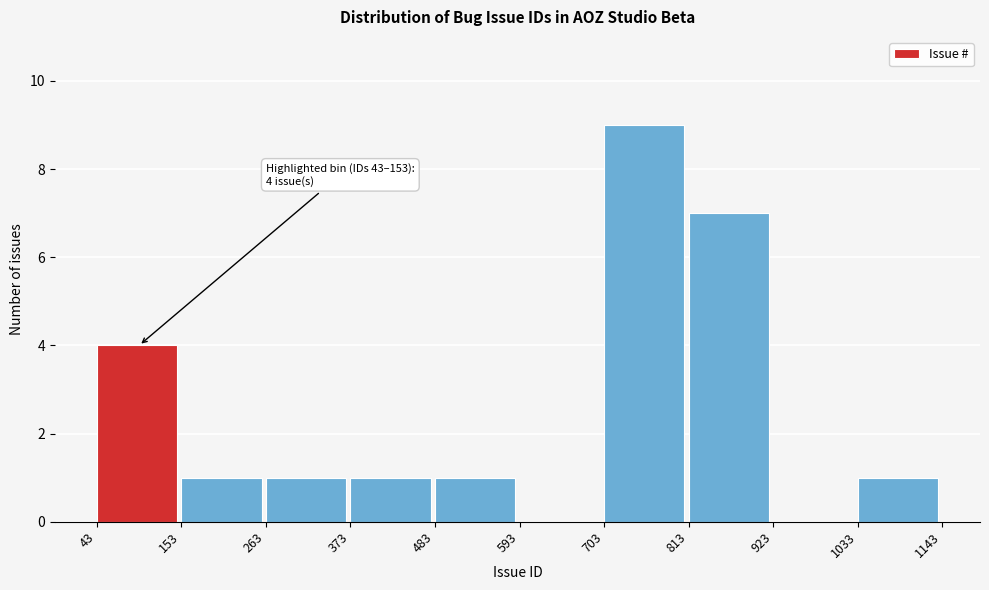

Over which range of the x-axis is the bar tallest?

703 to 813